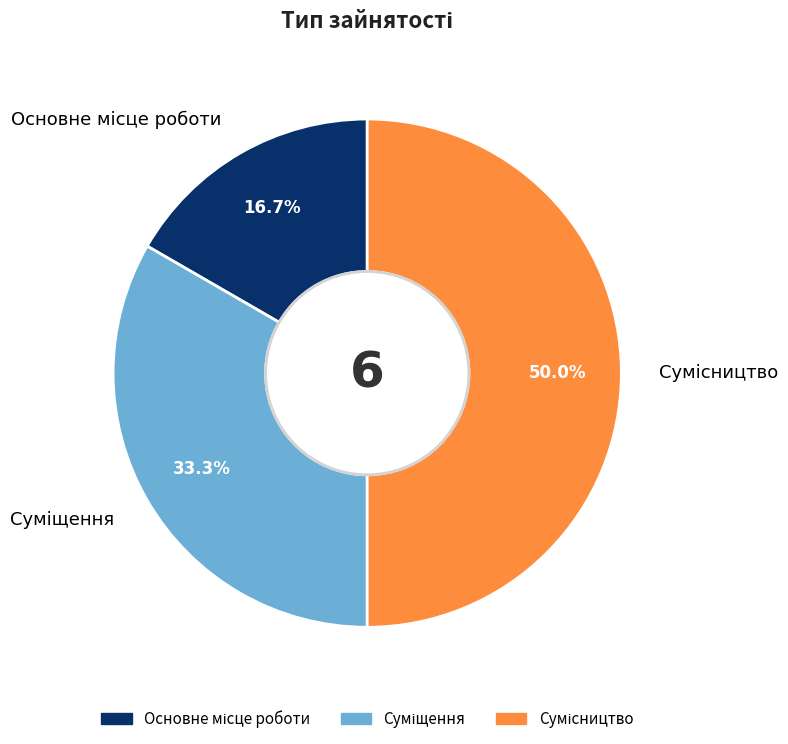

Does any single category account for the majority?

No